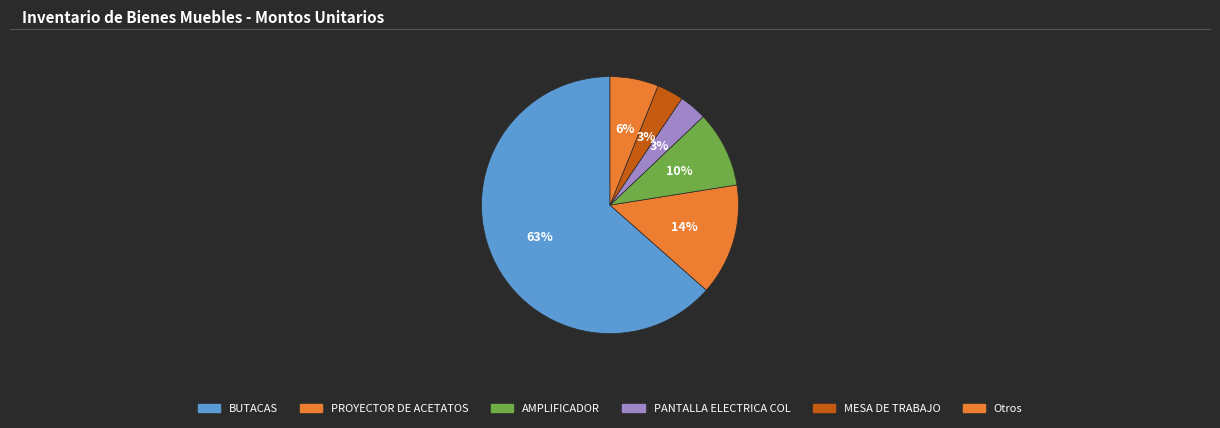

Count the number of slices in the pie.

6